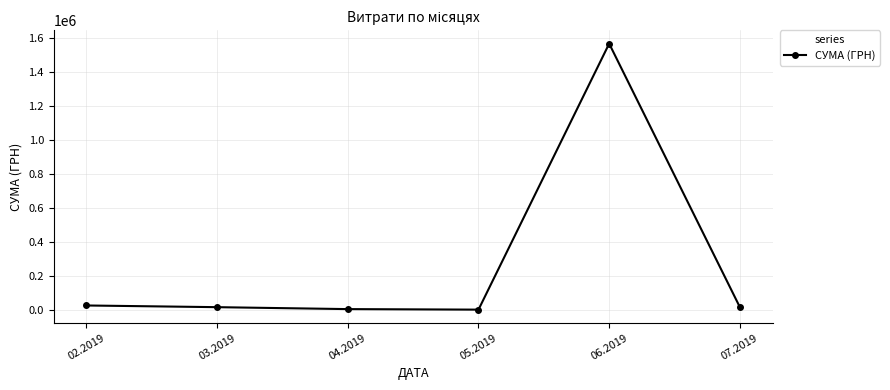

How many lines are shown in the chart?

1